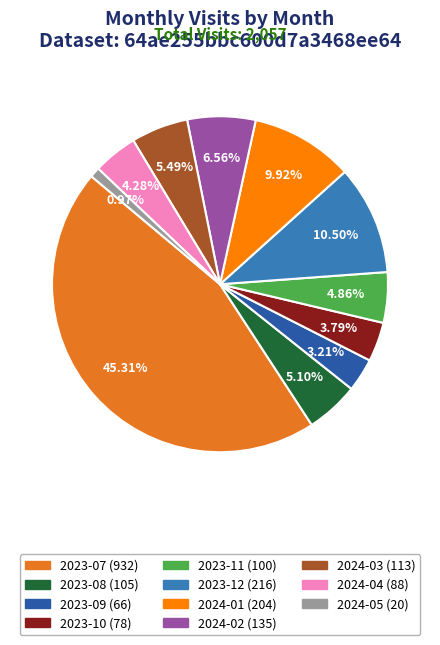

To the nearest percent, what is the combined percentage of 2023-10 and 2023-08?

9%